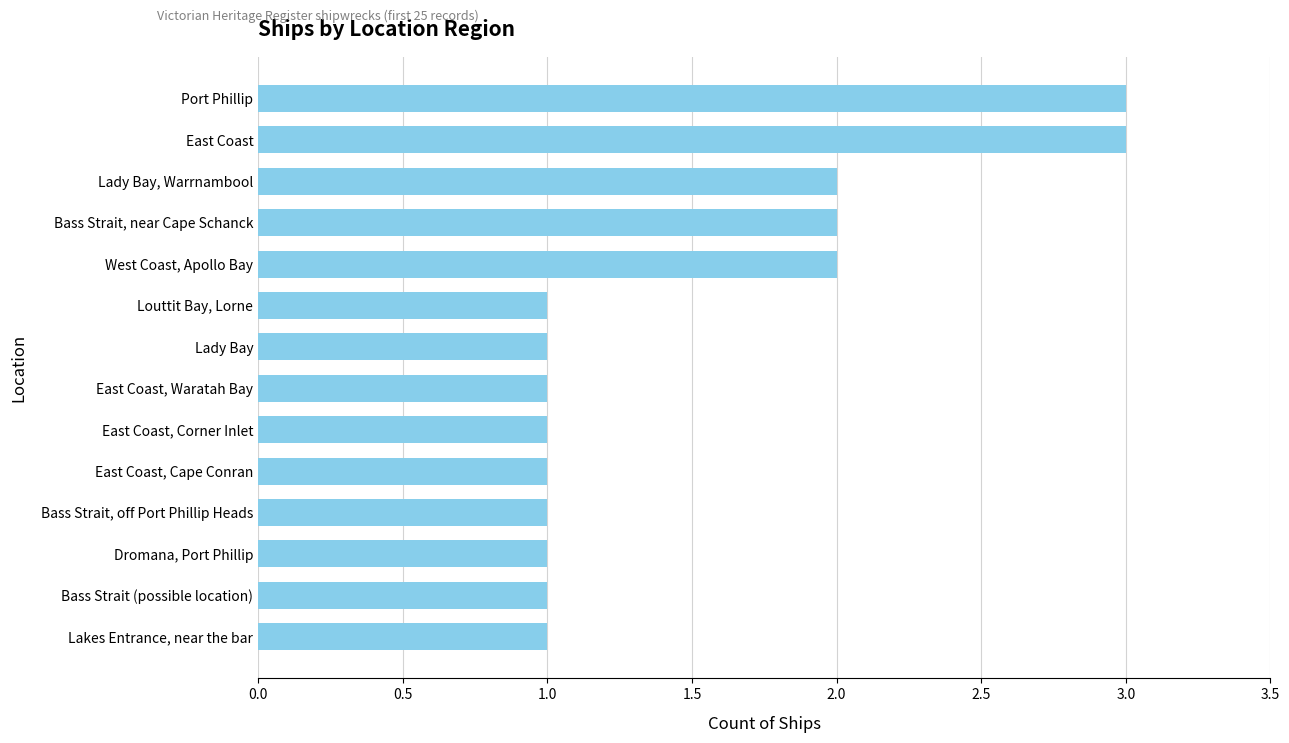

What is the ratio of the value at East Coast, Corner Inlet to the value at East Coast?

0.3